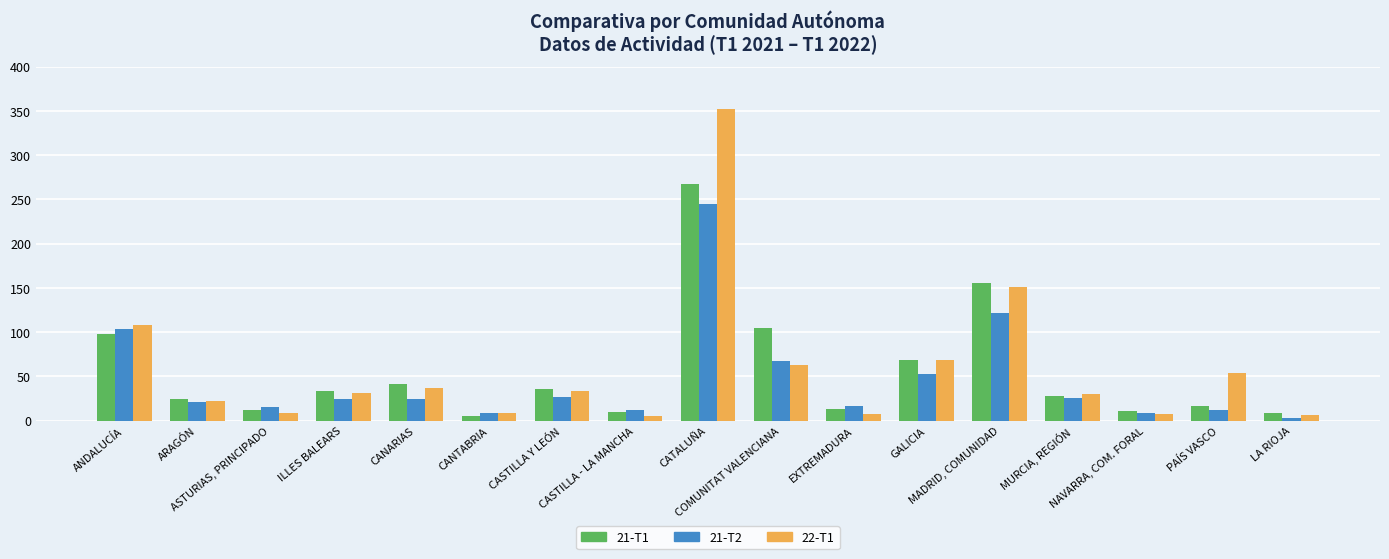

Between ILLES BALEARS and GALICIA, which series saw the biggest shift?

22-T1